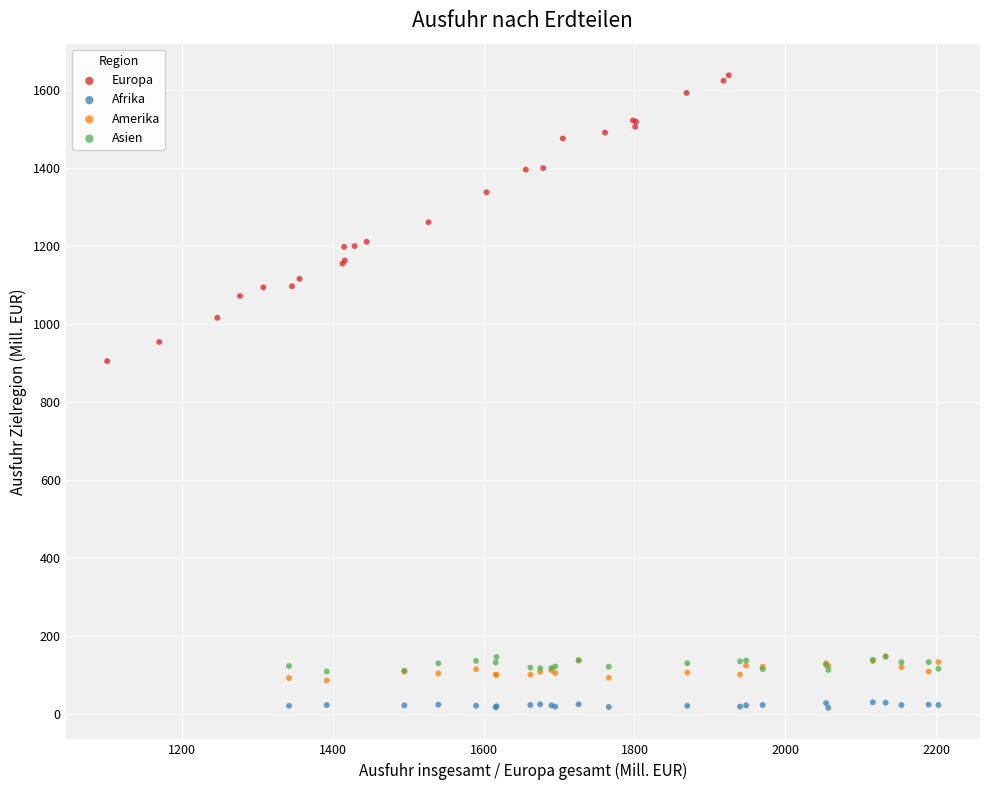

Which series contains the highest Y value?

Europa